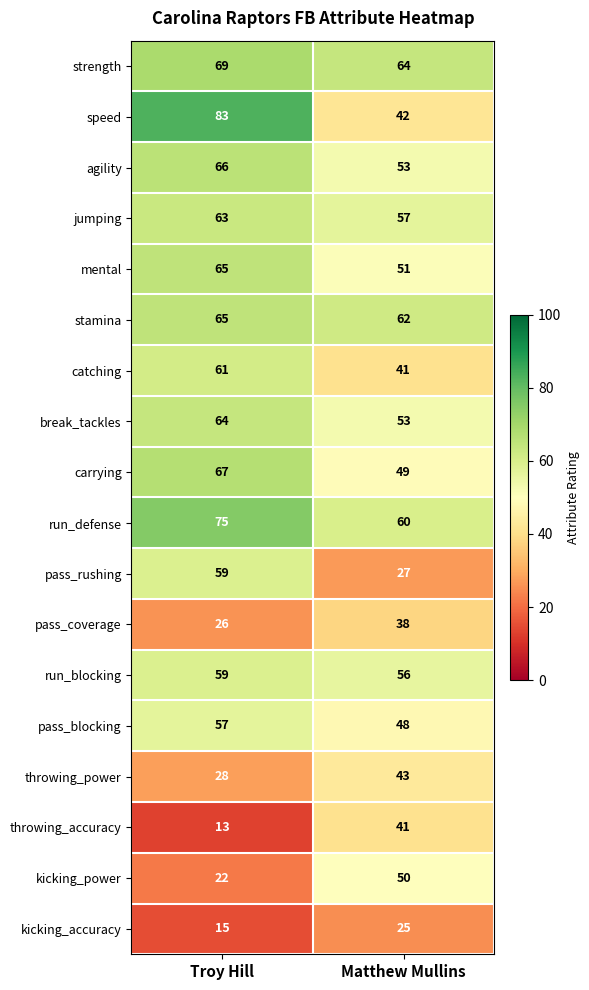

Rank the categories by kicking_accuracy value from highest to lowest.

Matthew Mullins, Troy Hill